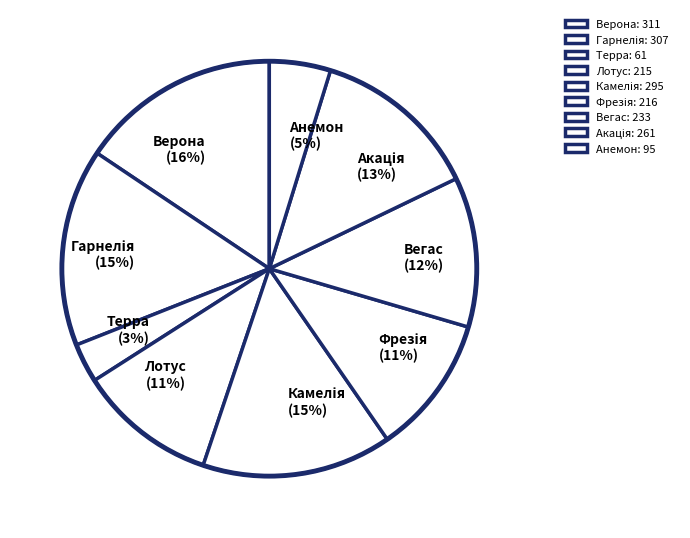

How many segments does this pie chart have?

9